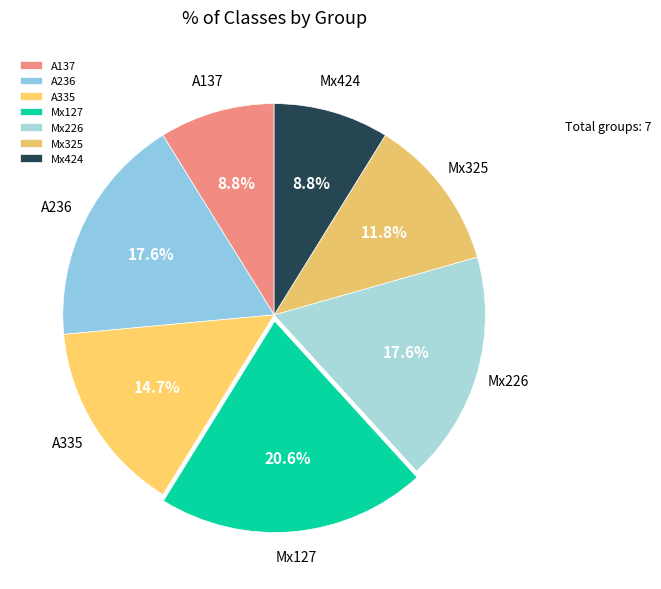

Do Мх325 and Мх127 together represent more than half of the pie?

No